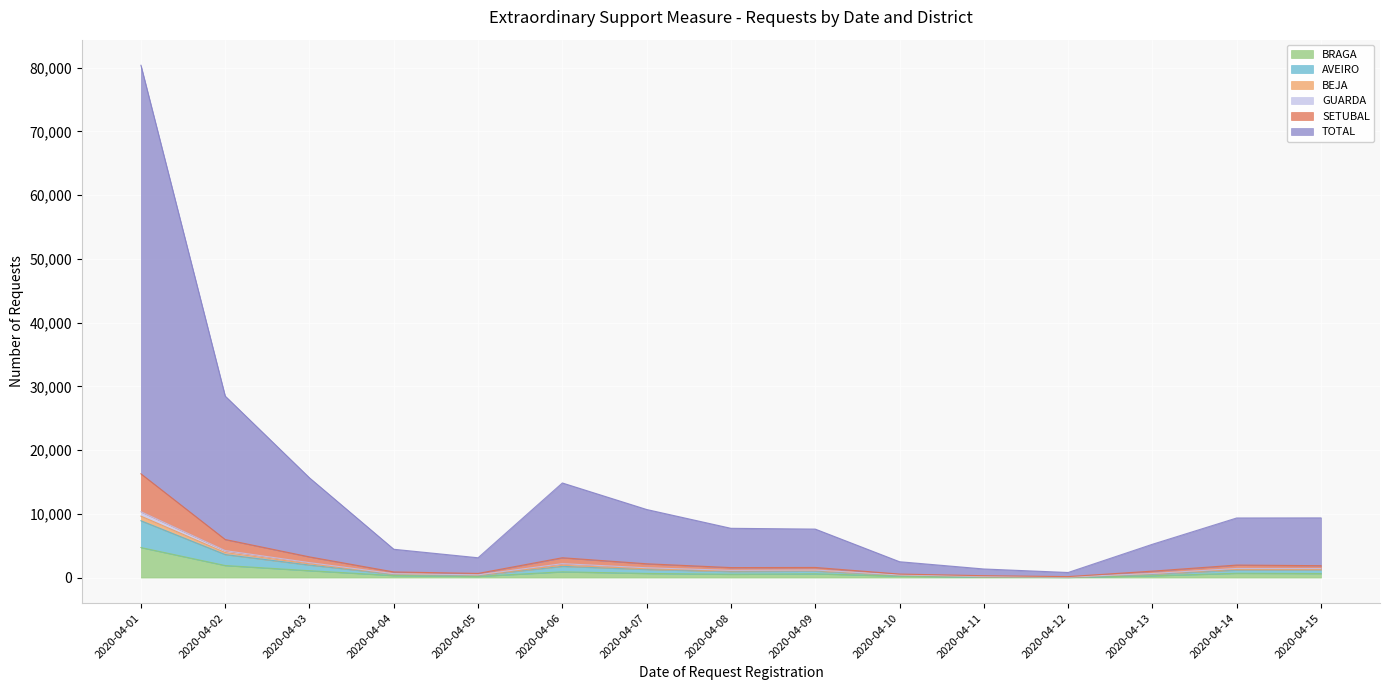

At which label does BRAGA reach its peak?

2020-04-01